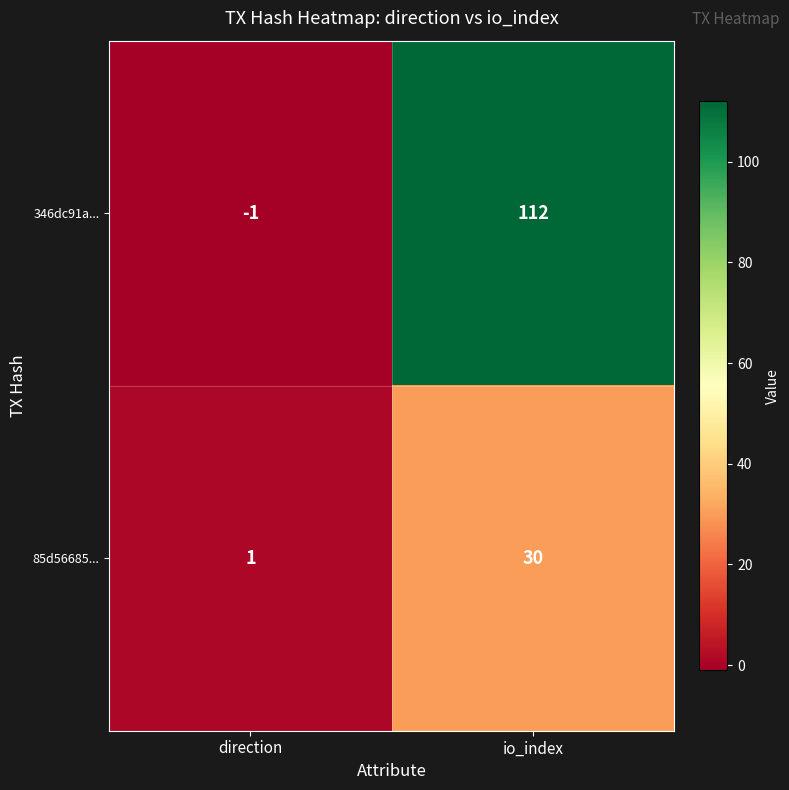

The value of 85d56685... at io_index is 30. True or false?

True